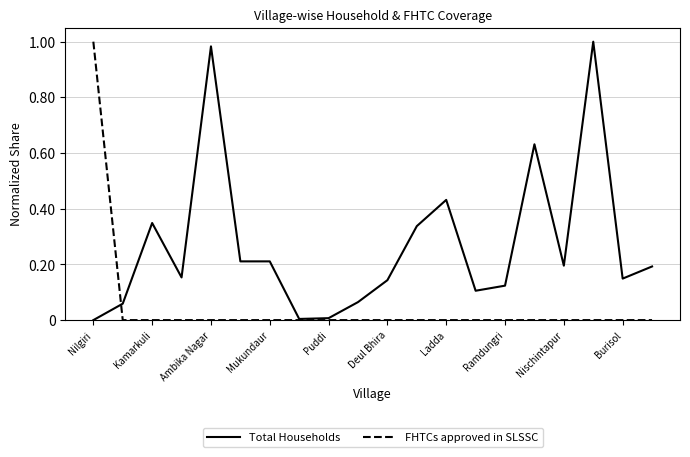

Rank the series by their average value, from highest to lowest.

Total Households, FHTCs approved in SLSSC